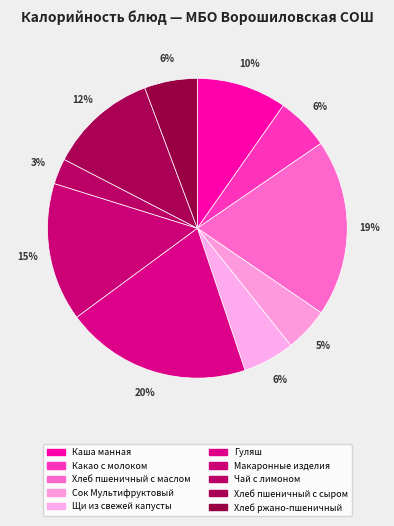

Which category has the biggest portion of the pie?

Гуляш